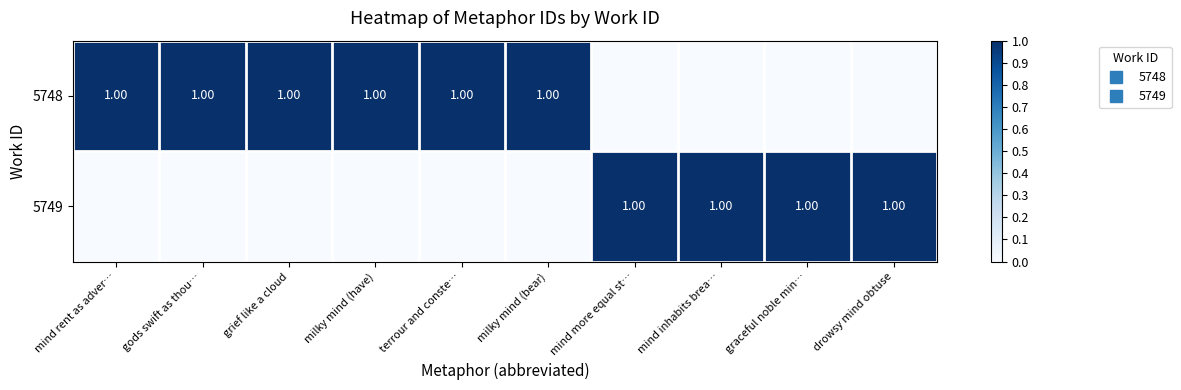

What is the sum of all 5748 values?

6.0